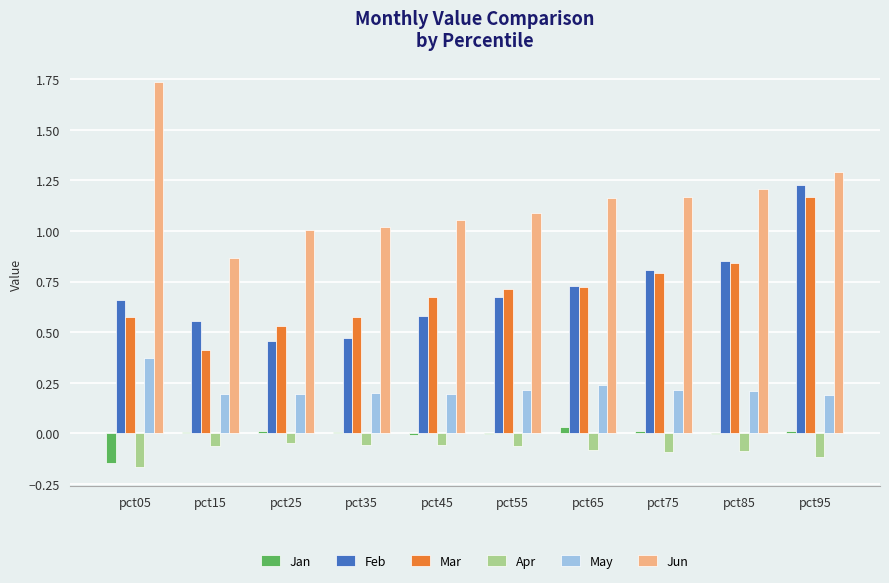

Which series changed the most between pct65 and pct95?

Feb